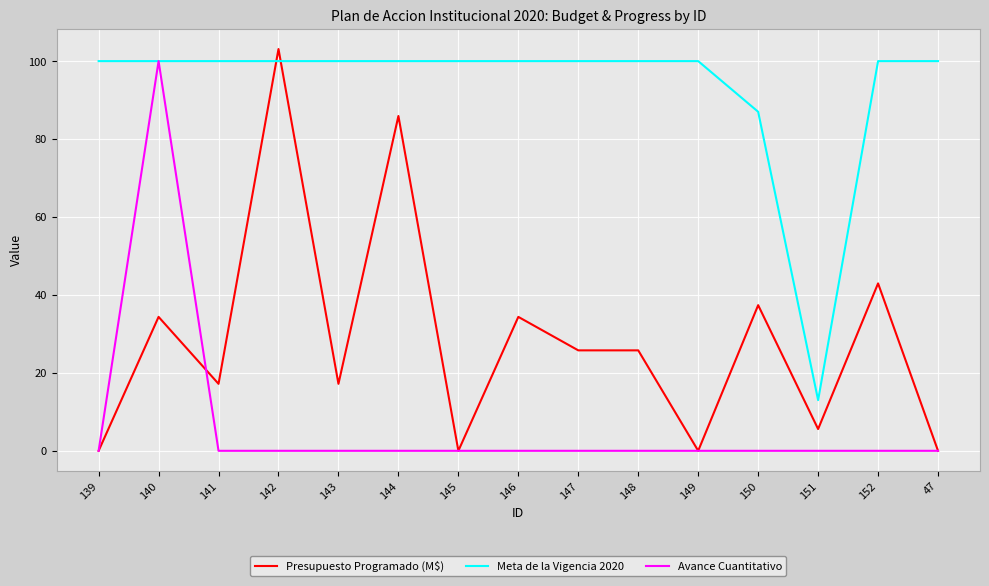

Which series has the largest total across all categories?

Meta de la Vigencia 2020